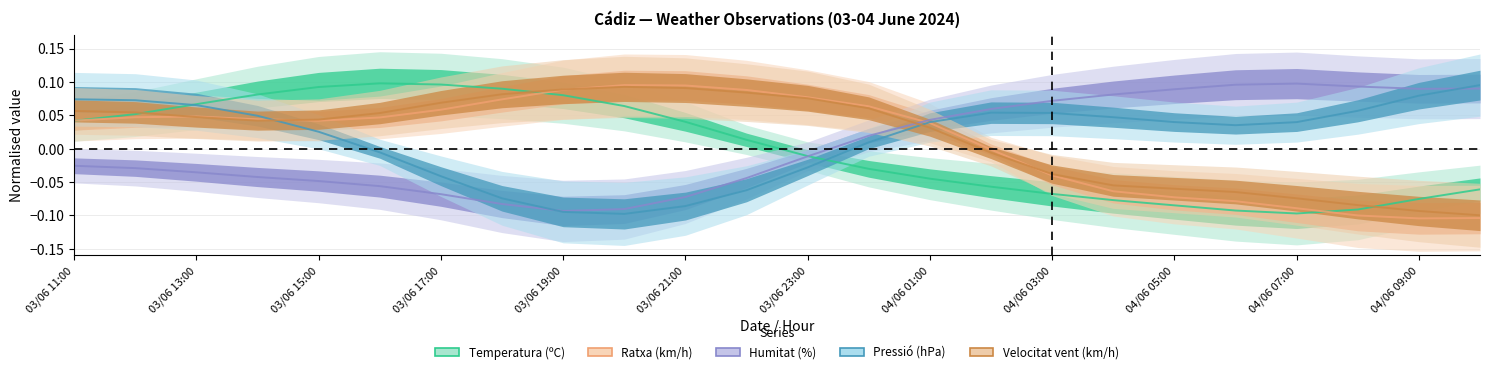

What value does the Velocitat vent (km/h) series have at 03/06 17:00?

0.1